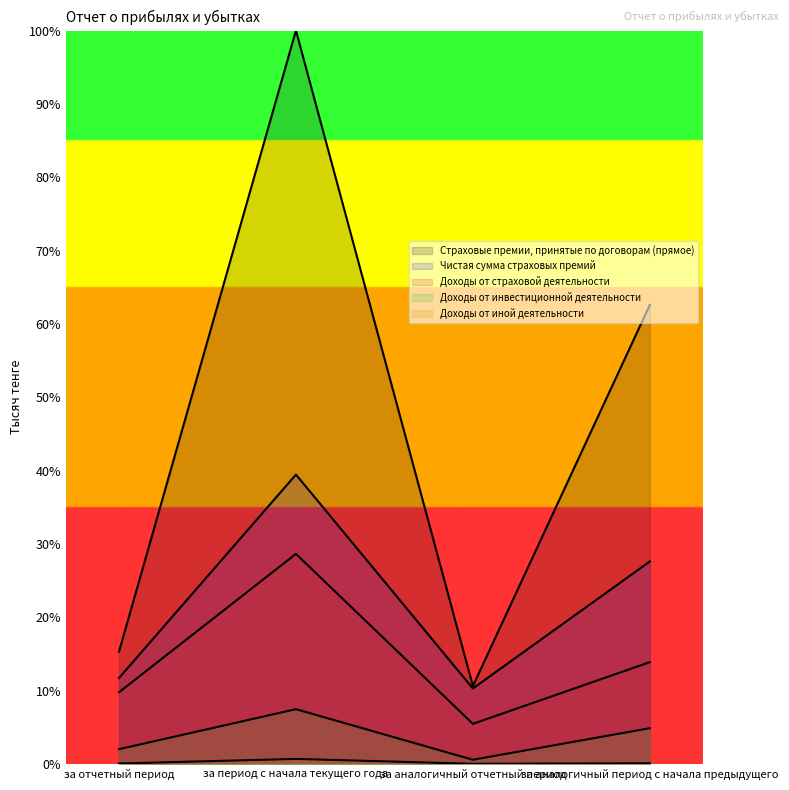

True or false: Доходы от иной деятельности and Страховые премии, принятые по договорам (прямое) intersect in this chart.

False